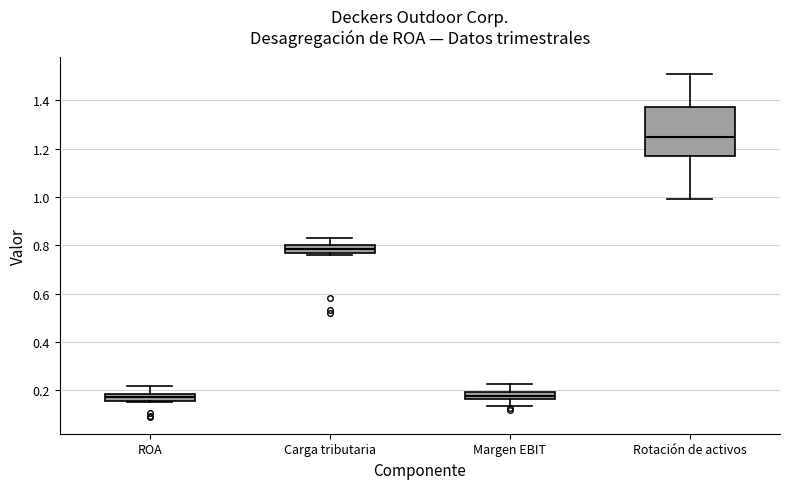

Where is the lower edge of the box for Rotación de activos on the y-axis? The values are not printed on the chart, so give them approximately, as read against the axis.

1.18